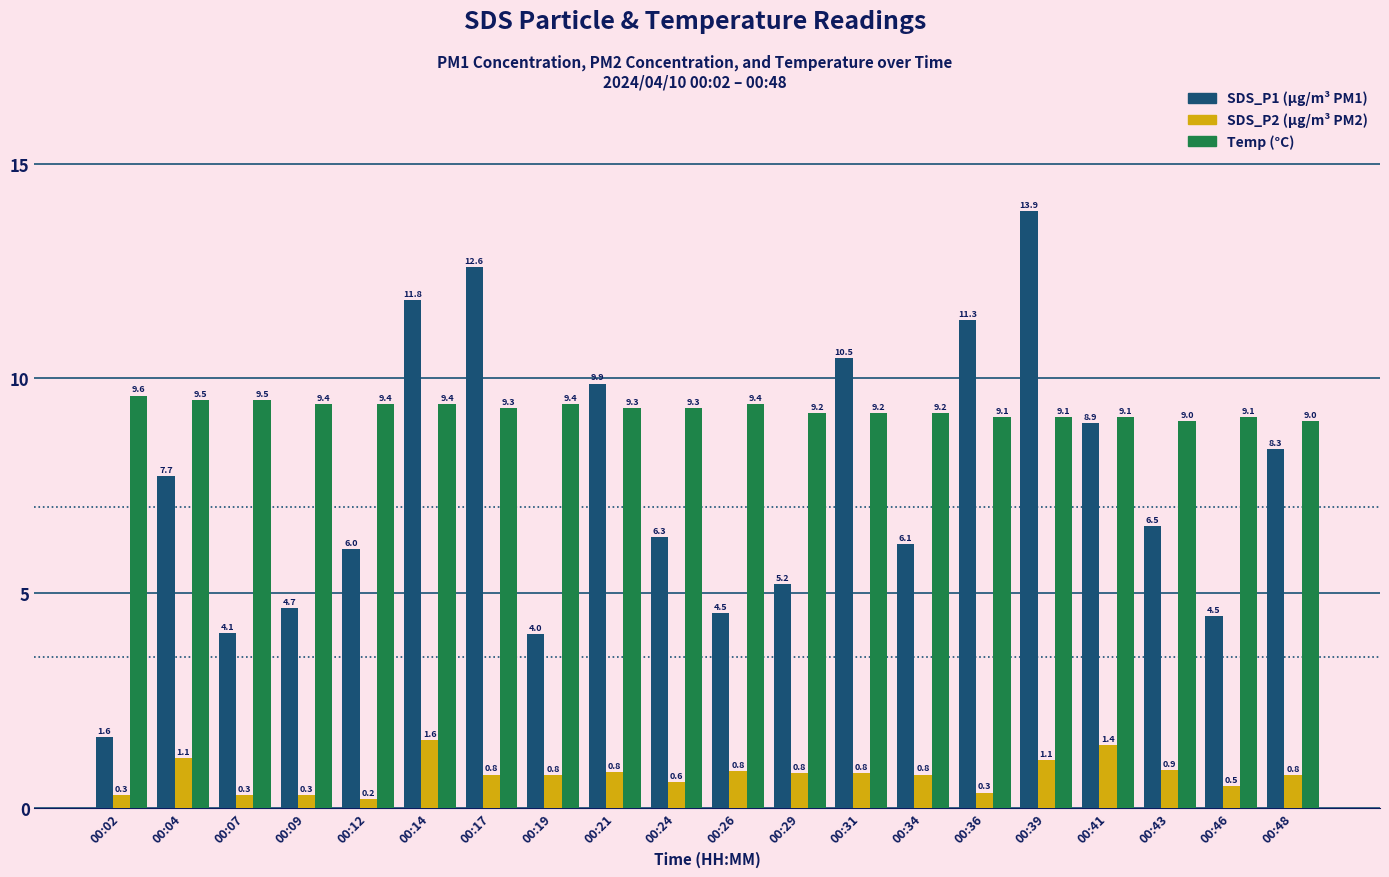

How many bars are there in each group?

3